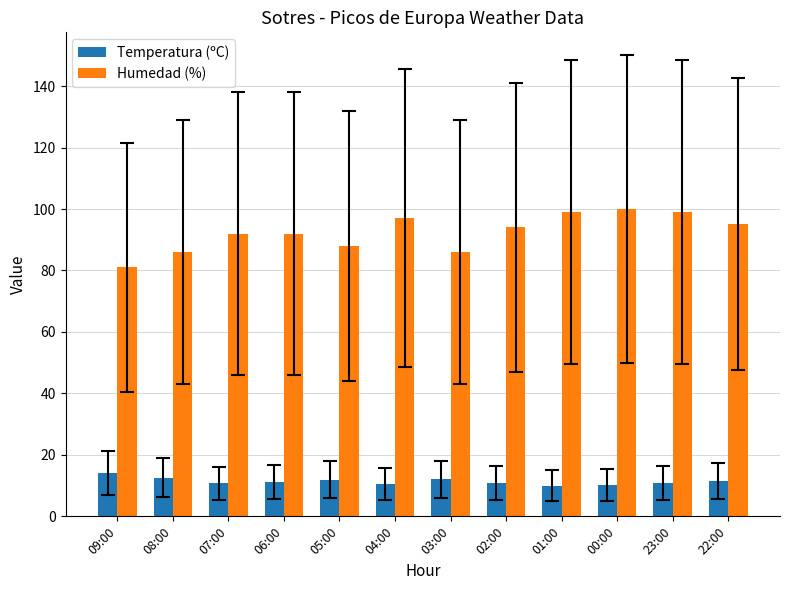

What are all the series names shown in the legend?

Temperatura (ºC), Humedad (%)